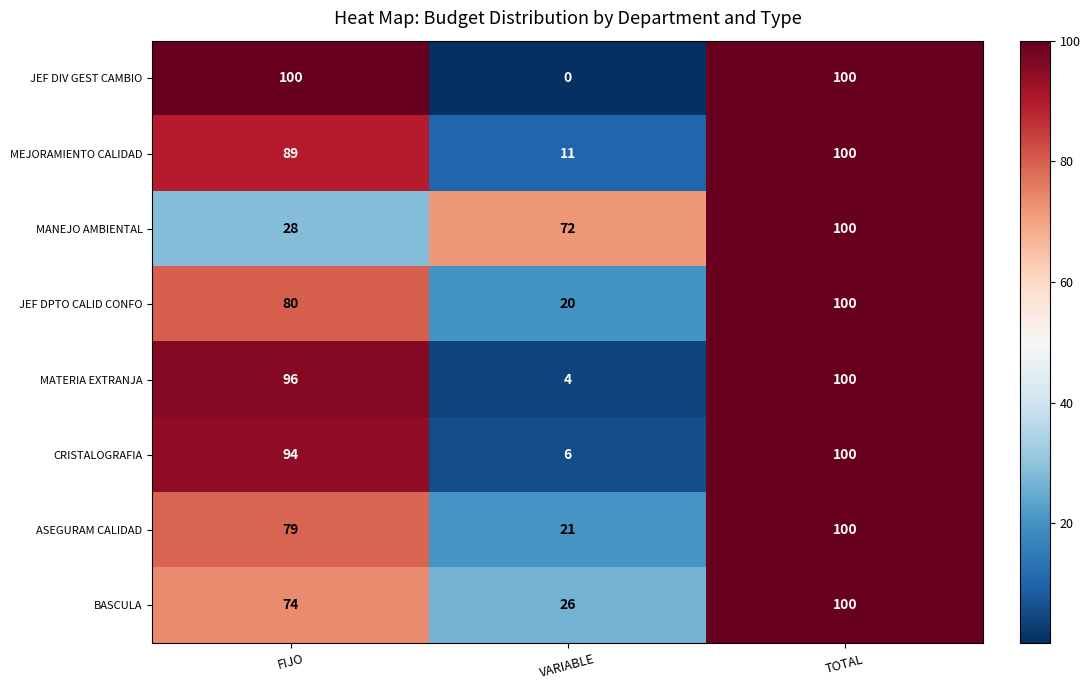

What is the sum of the MANEJO AMBIENTAL values at VARIABLE and FIJO?

100